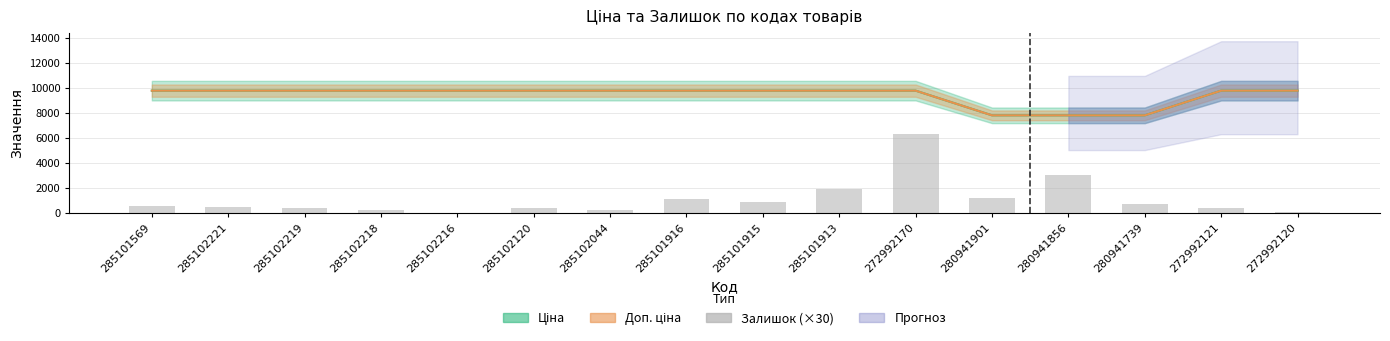

Which category has the highest value across all series?

272992170